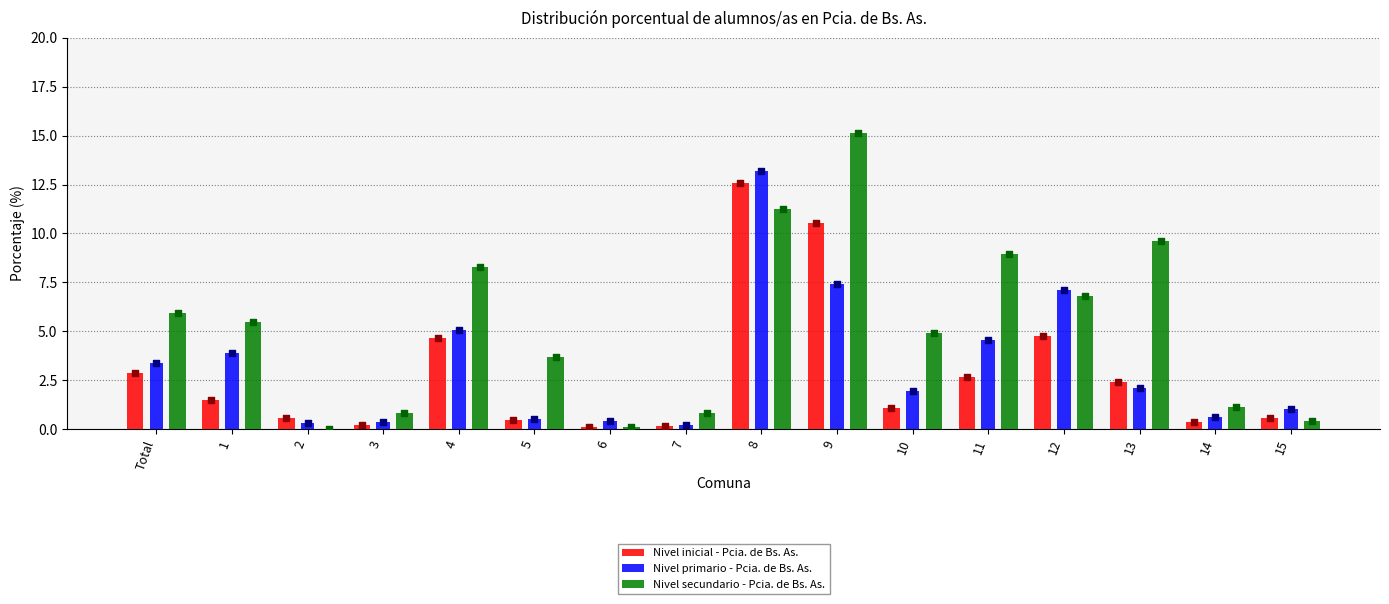

What are all the series names shown in the legend?

Nivel inicial - Pcia. de Bs. As., Nivel primario - Pcia. de Bs. As., Nivel secundario - Pcia. de Bs. As.